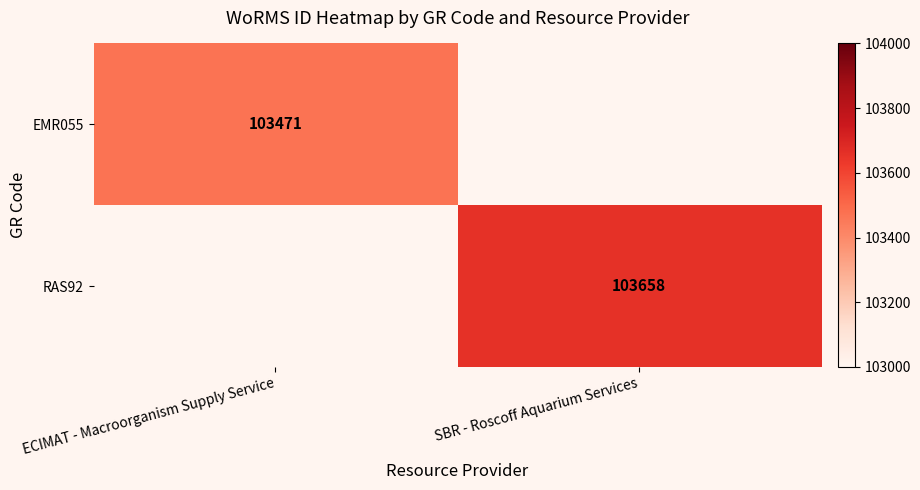

Which label corresponds to the smallest value in the chart?

ECIMAT - Macroorganism Supply Service